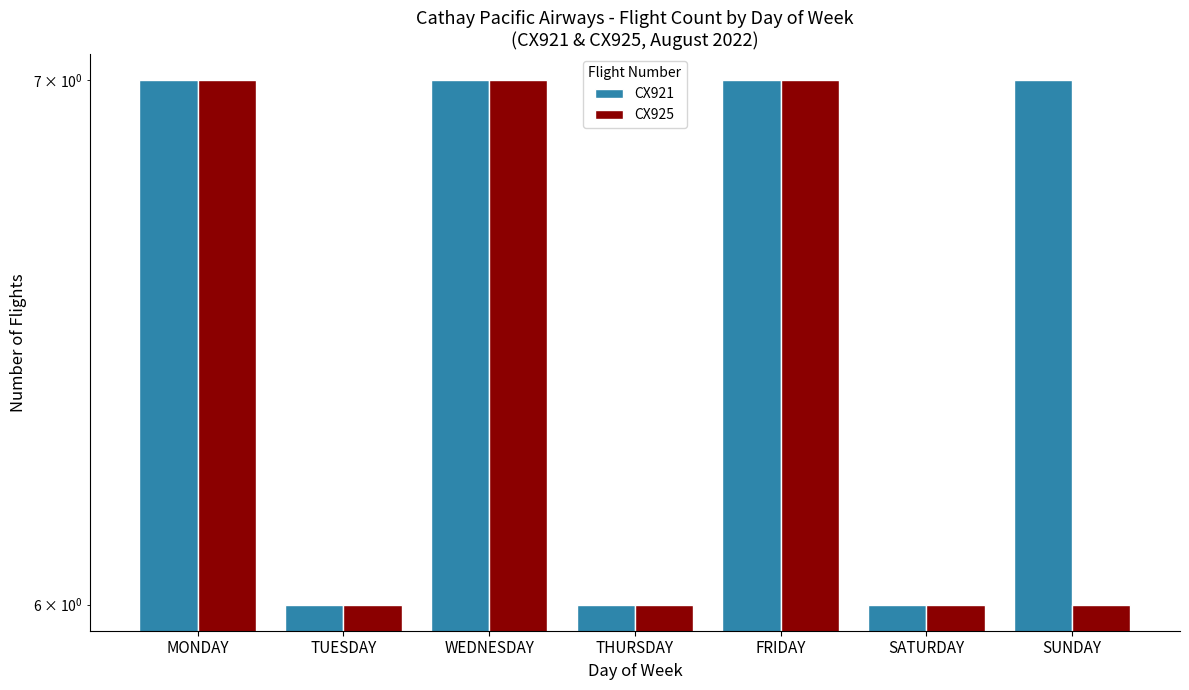

How many bars are there in total?

14